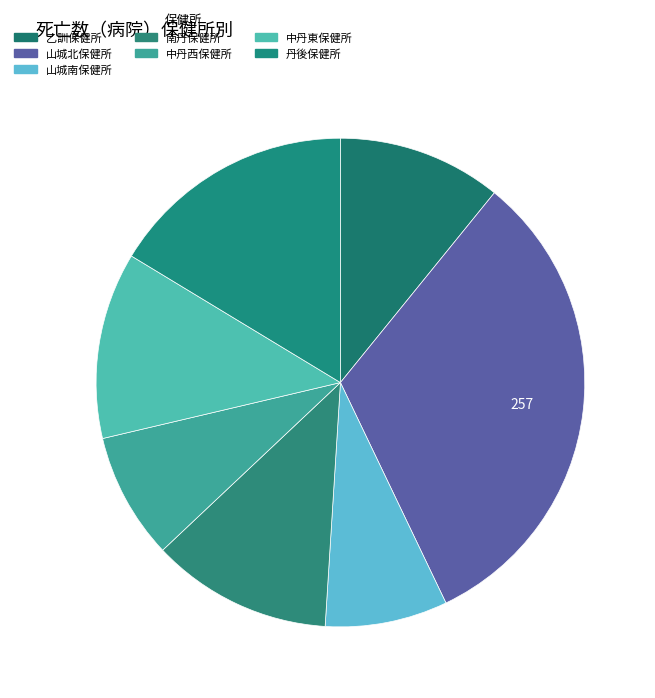

Count the number of slices in the pie.

7